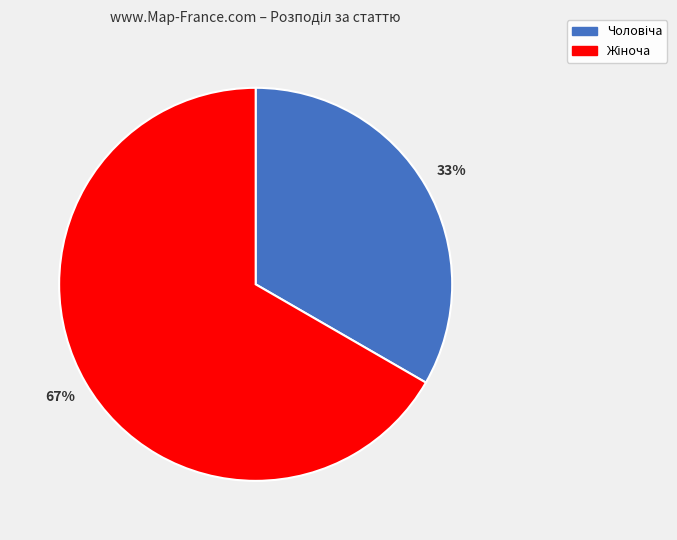

Does any single category account for the majority?

Yes